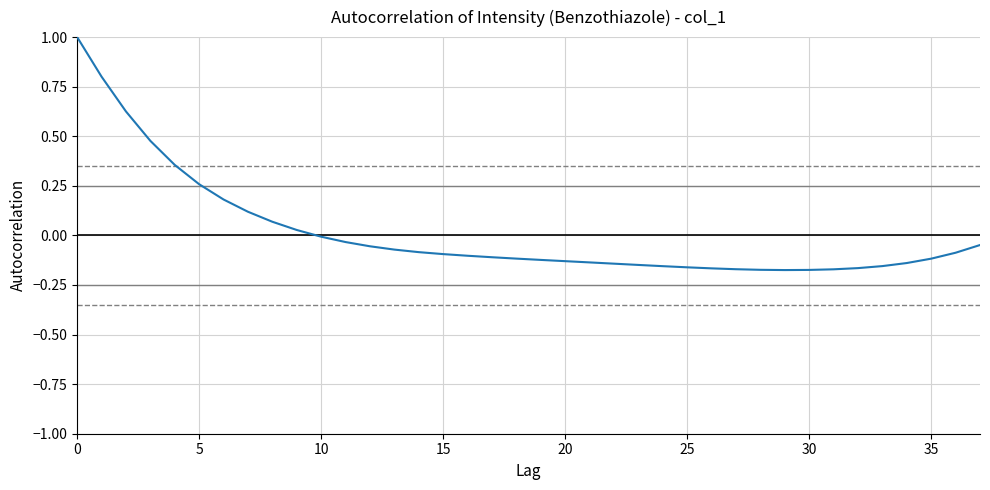

What is the greatest value displayed?

1.0